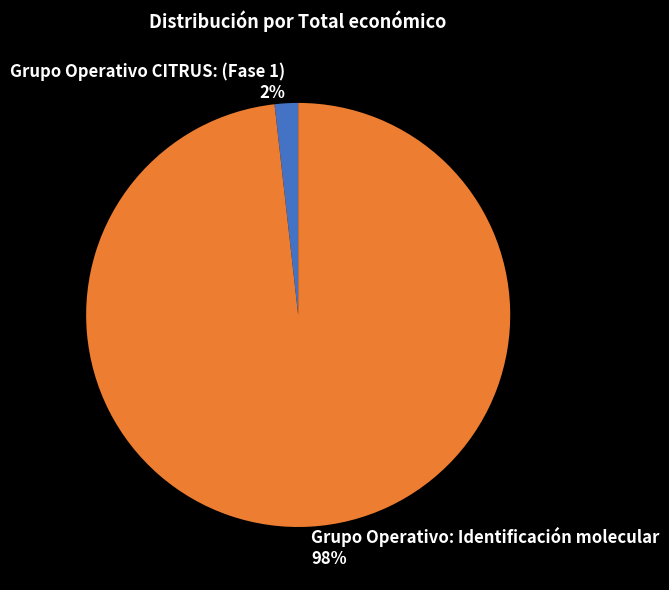

Between Grupo Operativo CITRUS: (Fase 1) and Grupo Operativo: Identificación molecular, which is larger?

Grupo Operativo: Identificación molecular